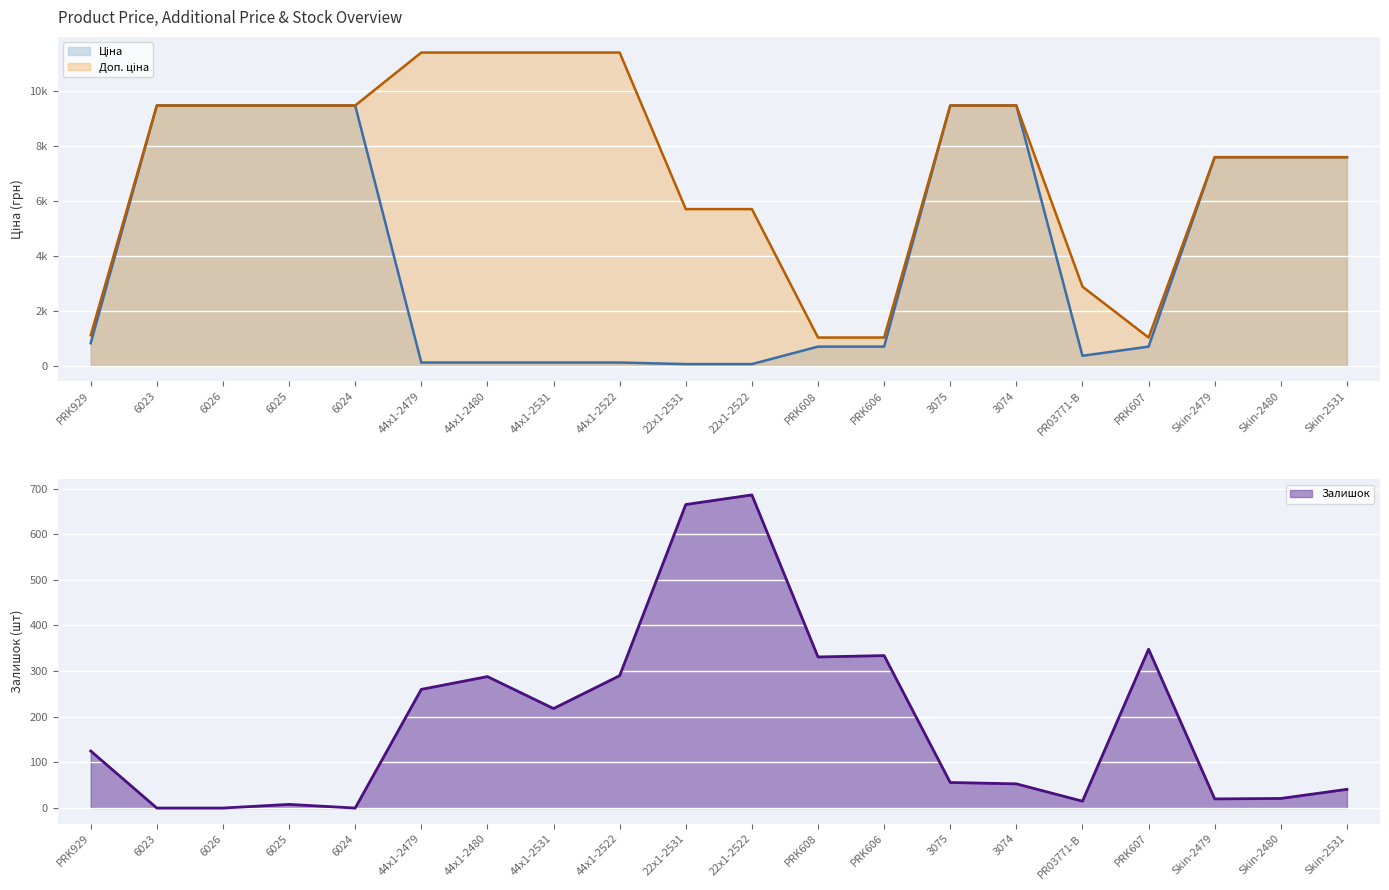

True or false: Доп. ціна and Залишок cross at least once.

False